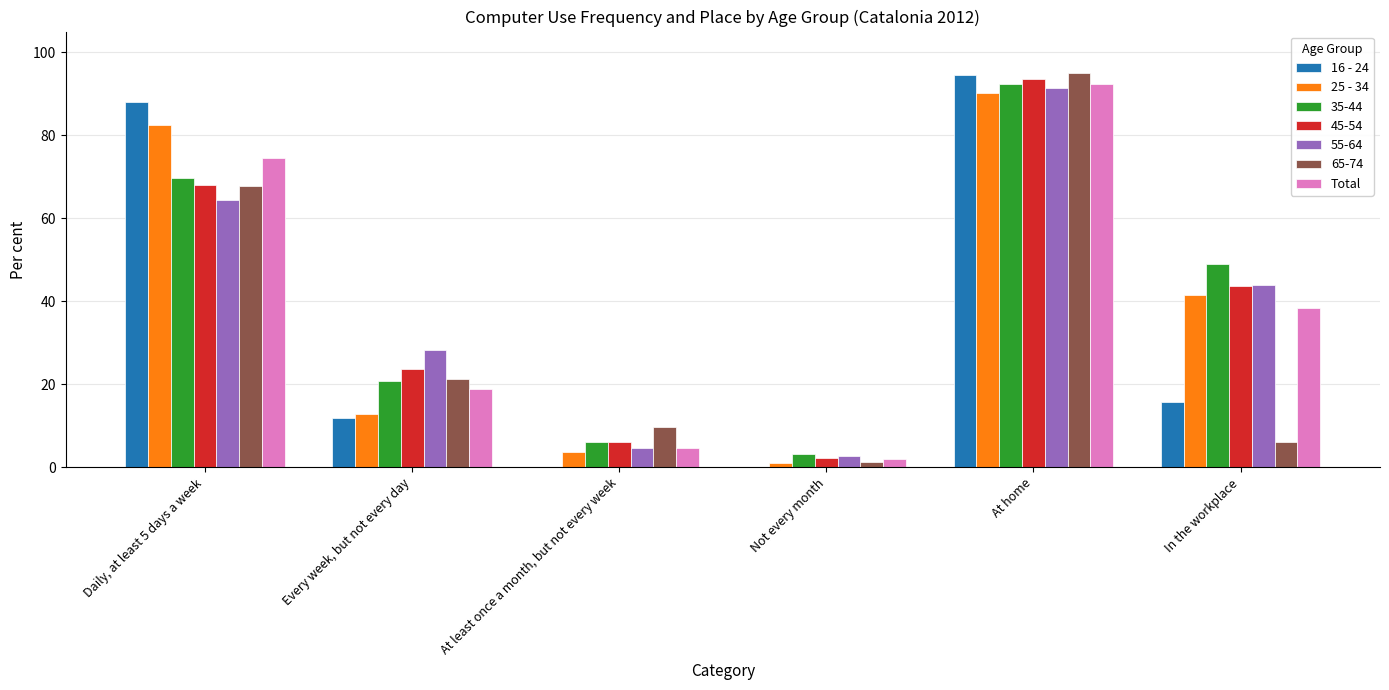

What is the maximum value shown in the chart?

95.1